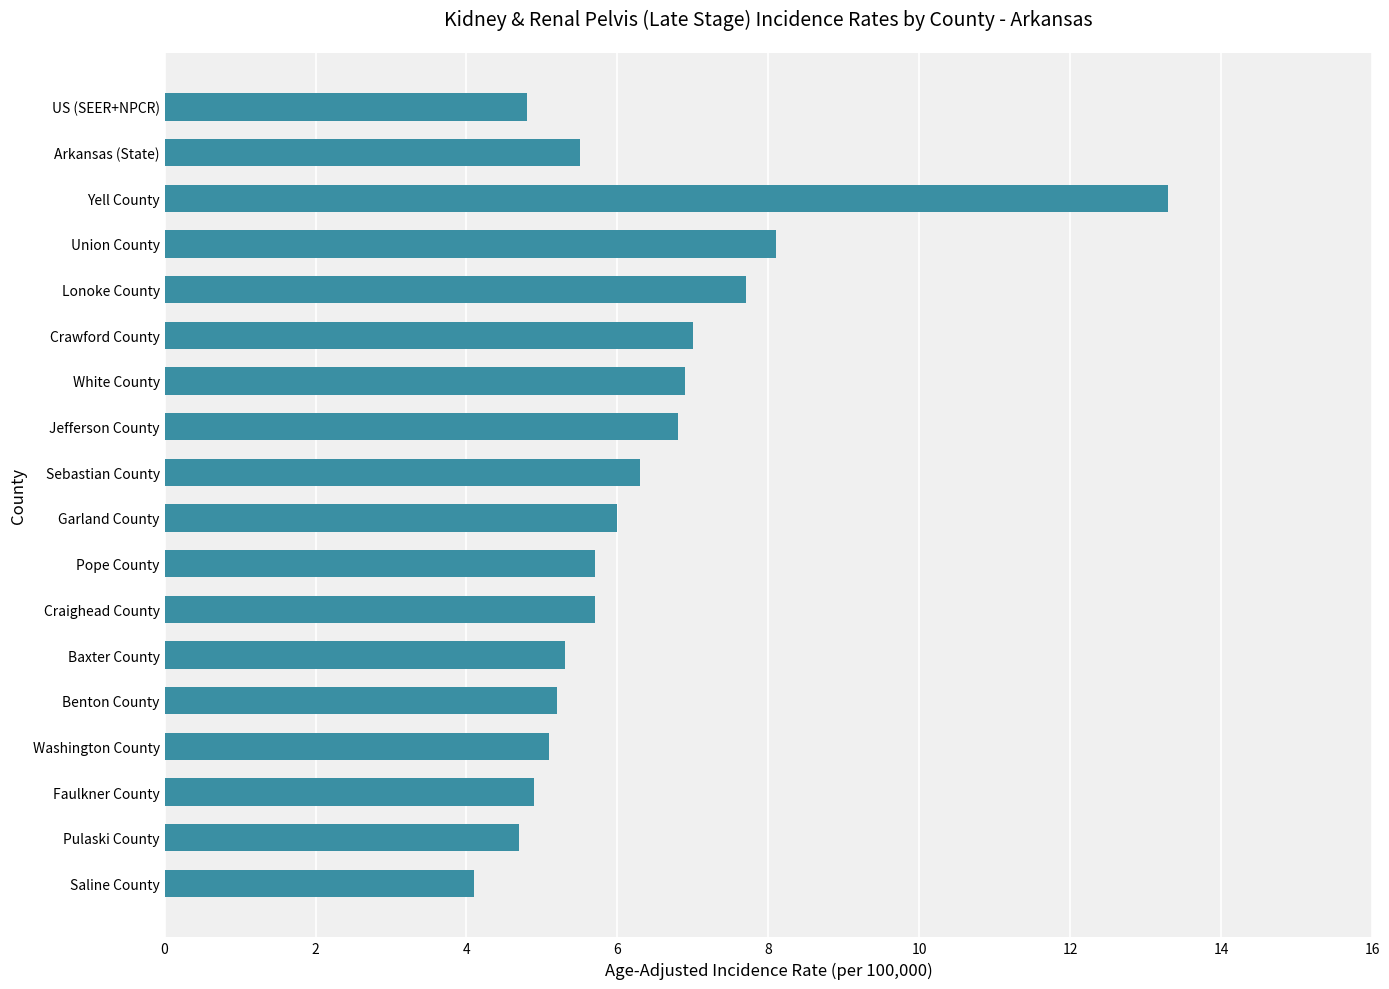

What is the minimum value shown in the chart?

4.1